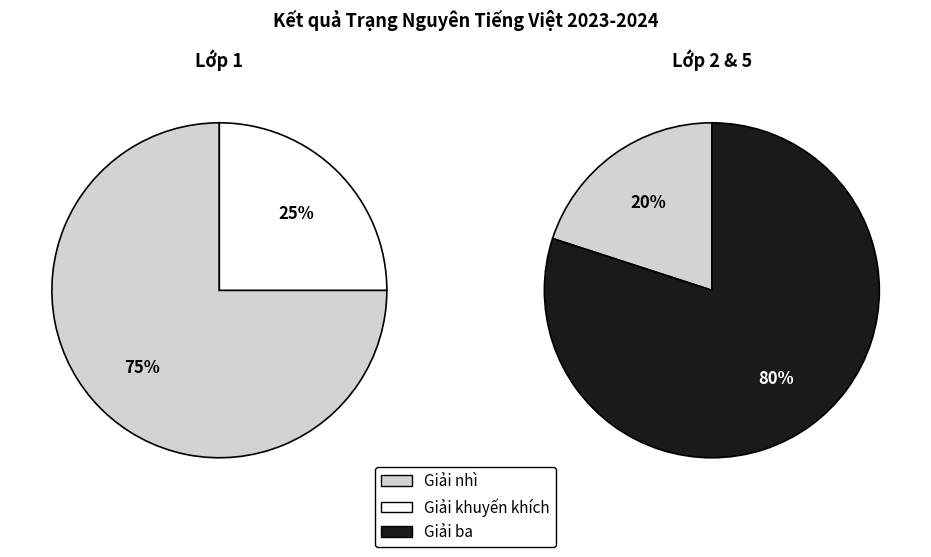

Which category has the smallest portion of the pie?

Giải khuyến khích